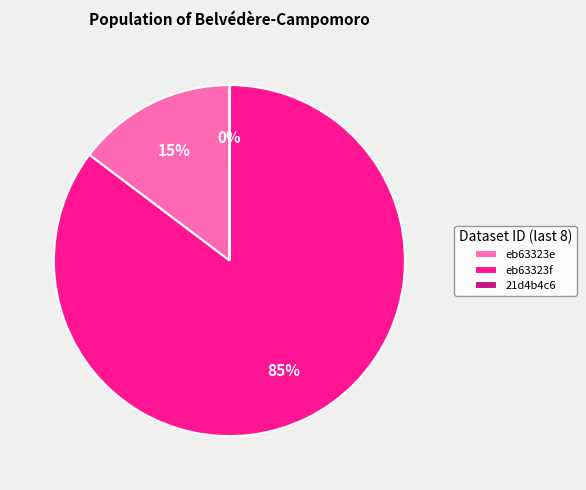

True or false: eb63323f accounts for 85% of the total.

True